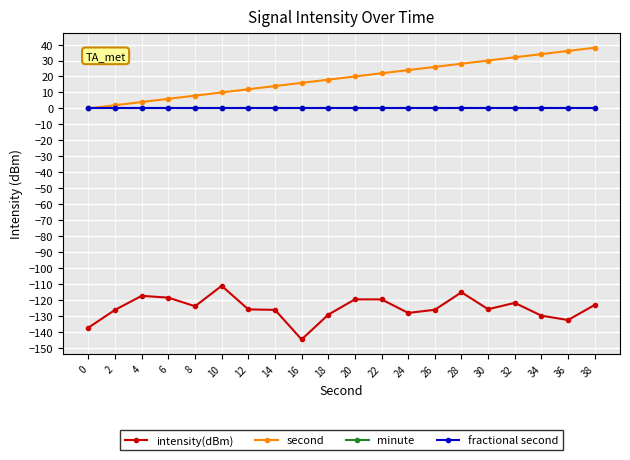

Count the number of data series in this chart.

4